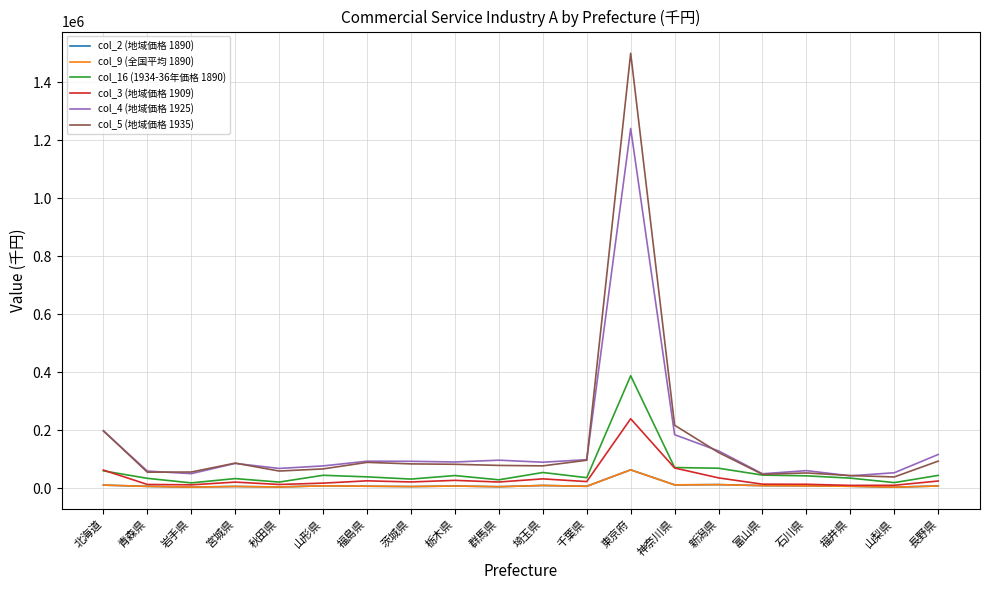

What is the highest value of the col_5 (地域価格 1935) series?

1500124.4